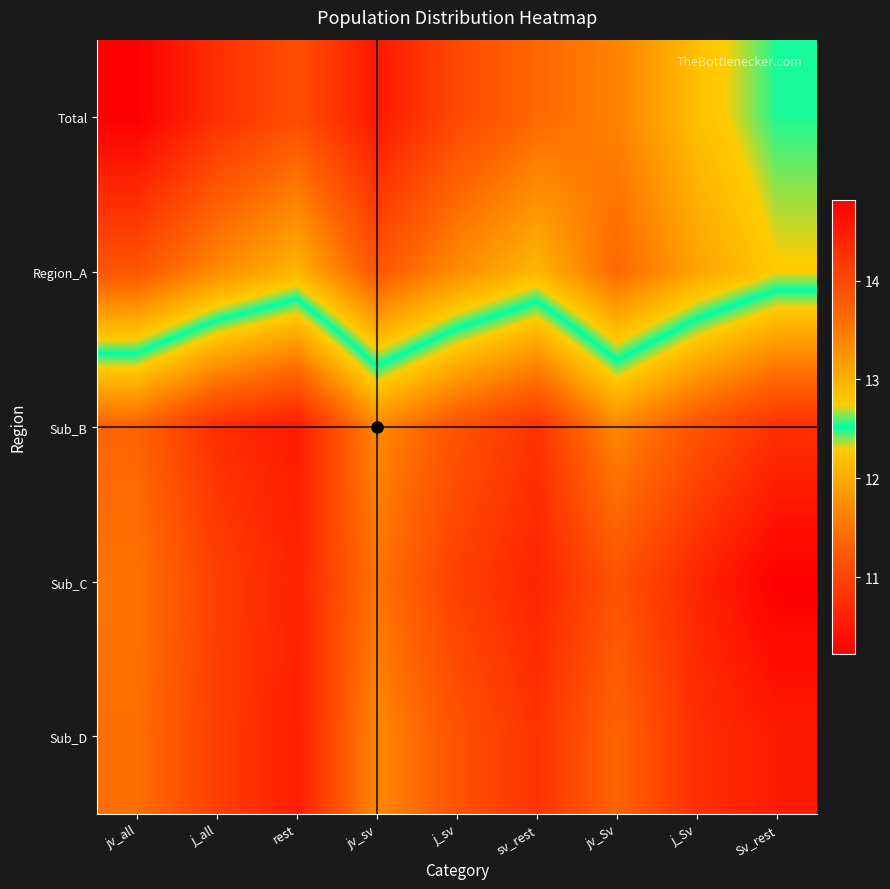

What is the total value across all series at sv_rest?

58.8